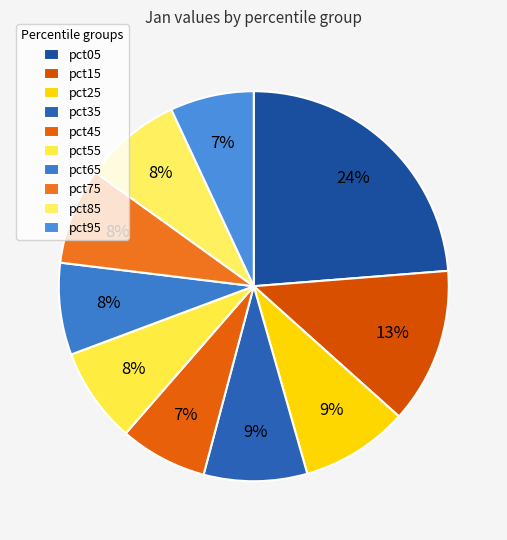

To the nearest percent, what portion does pct35 represent?

9%